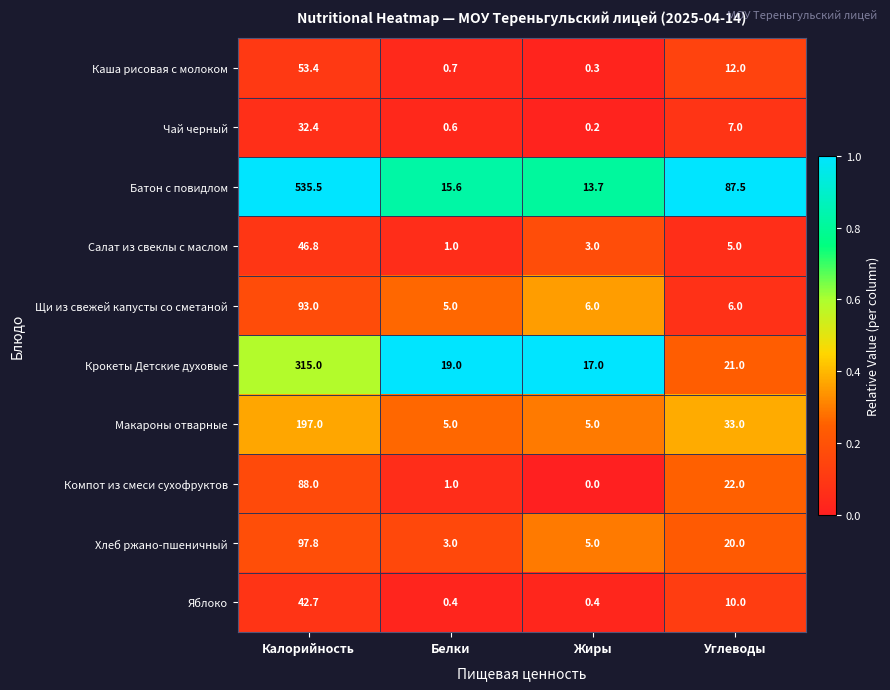

Which series has the widest spread of values?

Батон с повидлом